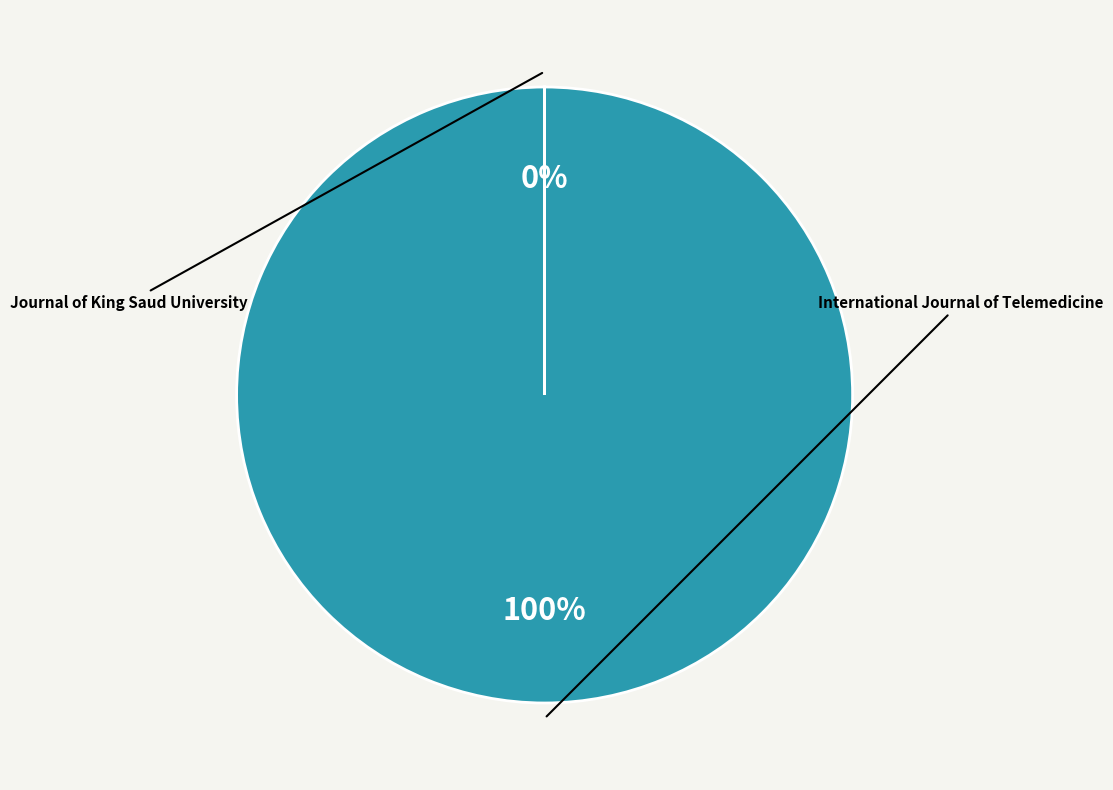

Rank the categories by value from highest to lowest.

International Journal of Telemedicine, Journal of King Saud University